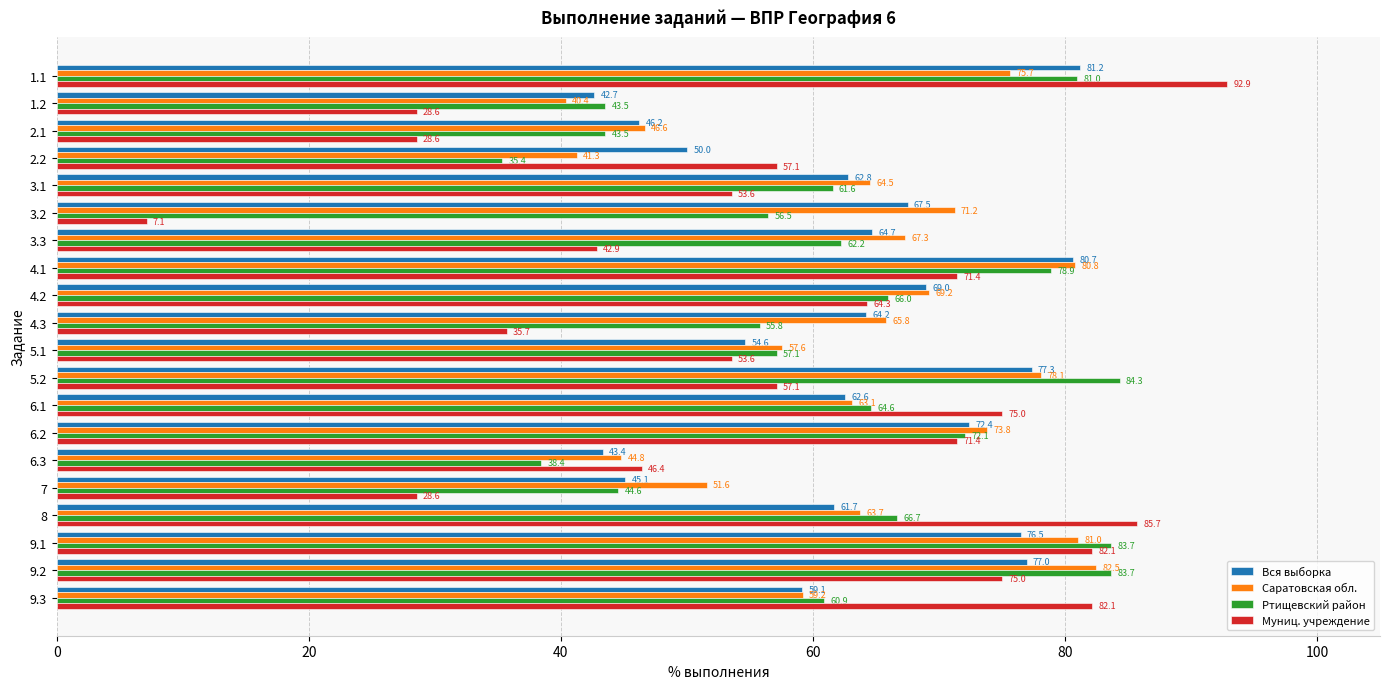

Which series changed the most between 6.3 and 9.3?

Муниц. учреждение